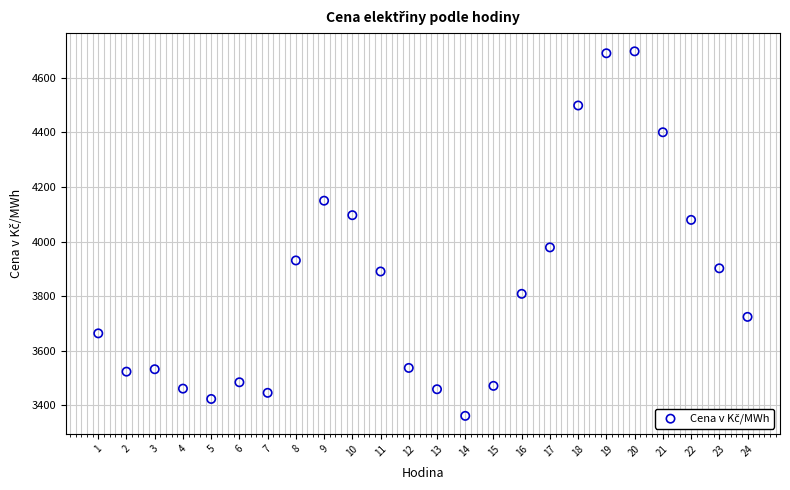

What is the range of Y values (max minus min)?

1335.3